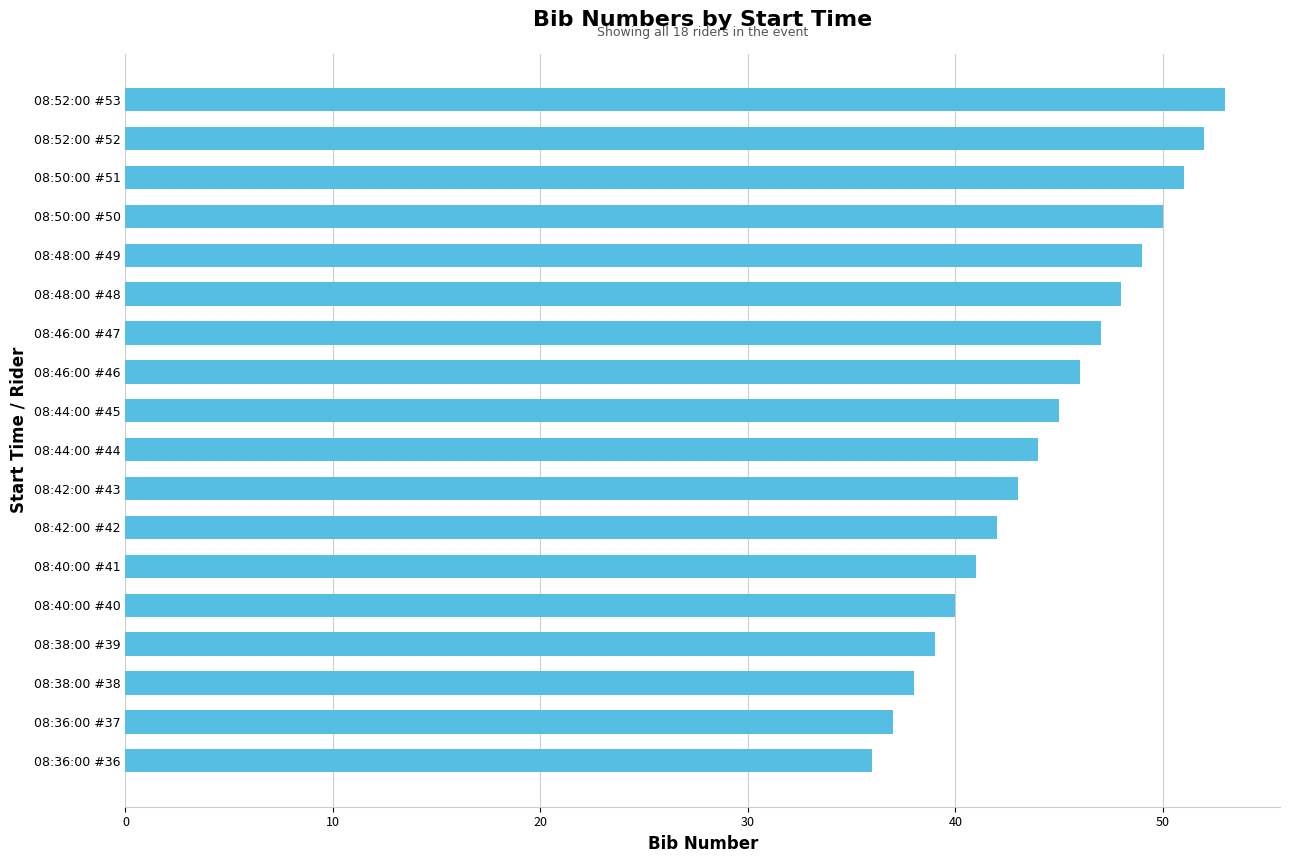

True or false: the data shows 36 at 08:36:00 #36.

True